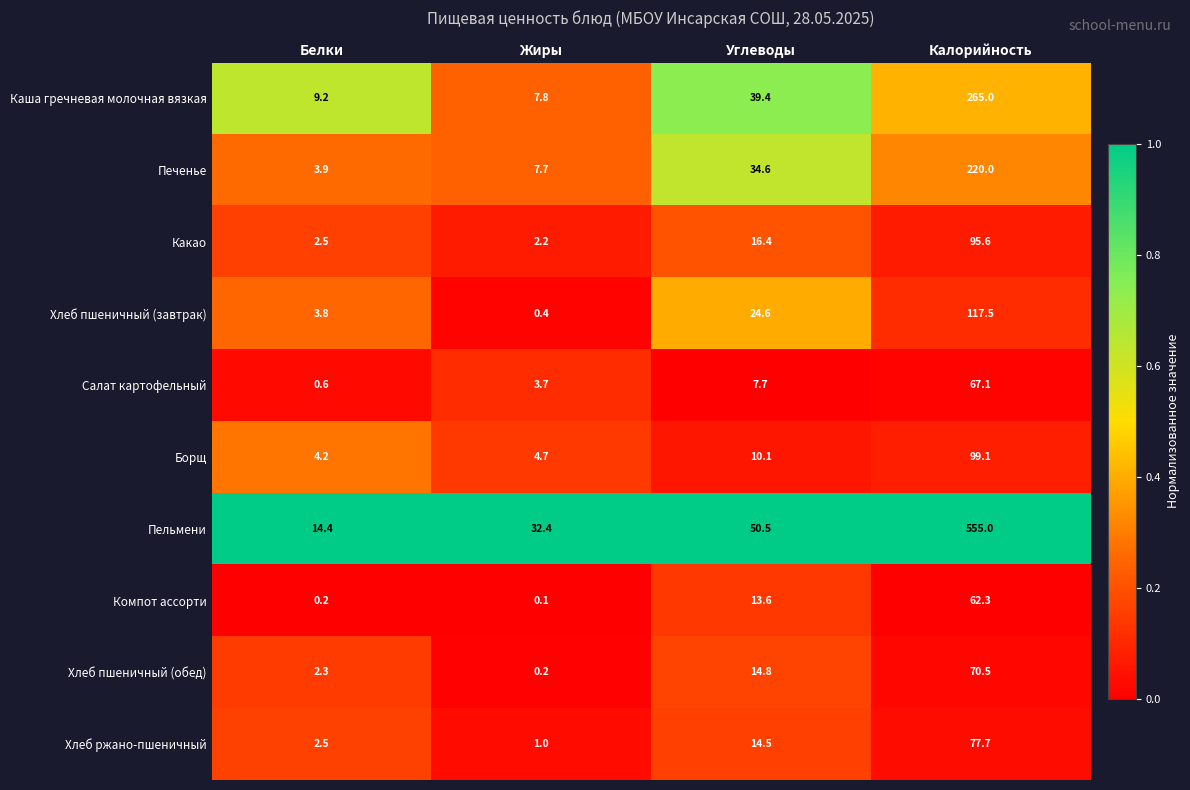

At which label is Пельмени closest to 284?

Углеводы